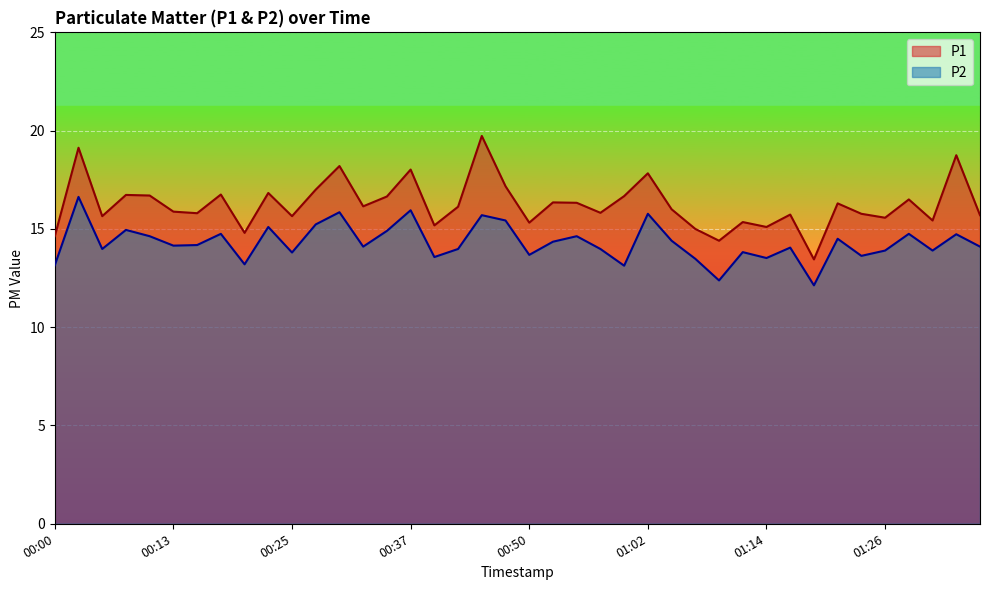

Which has a higher value, 01:17 or 00:15?

00:15